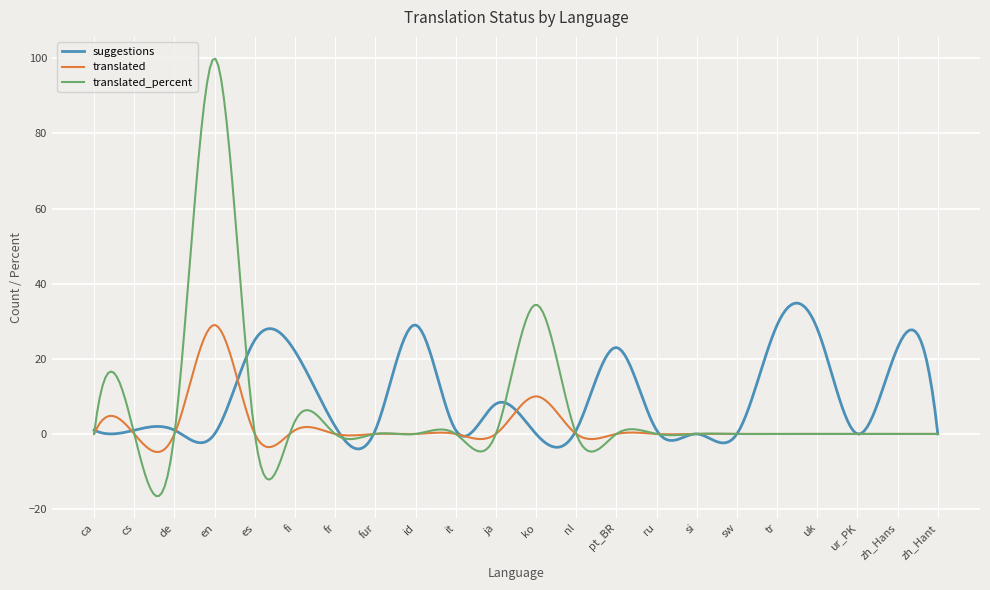

What is the highest value of the translated series?

29.0